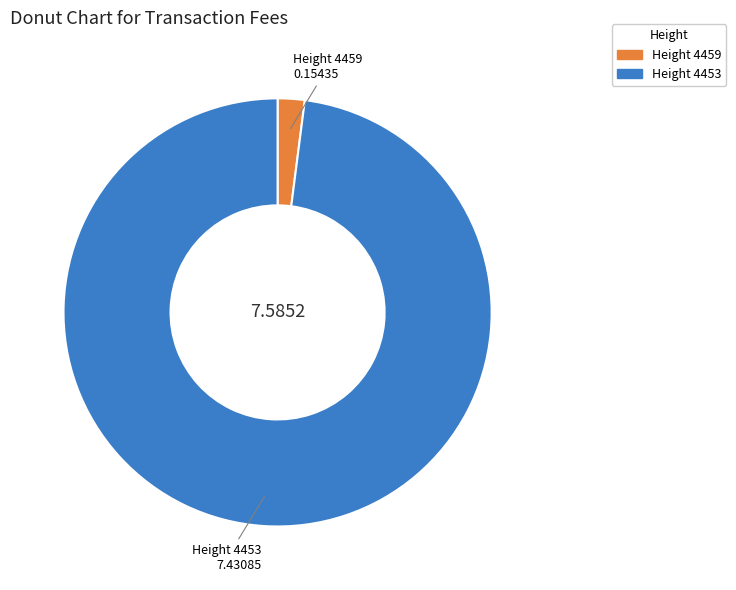

Rank the categories by value from lowest to highest.

0.15435, 7.43085